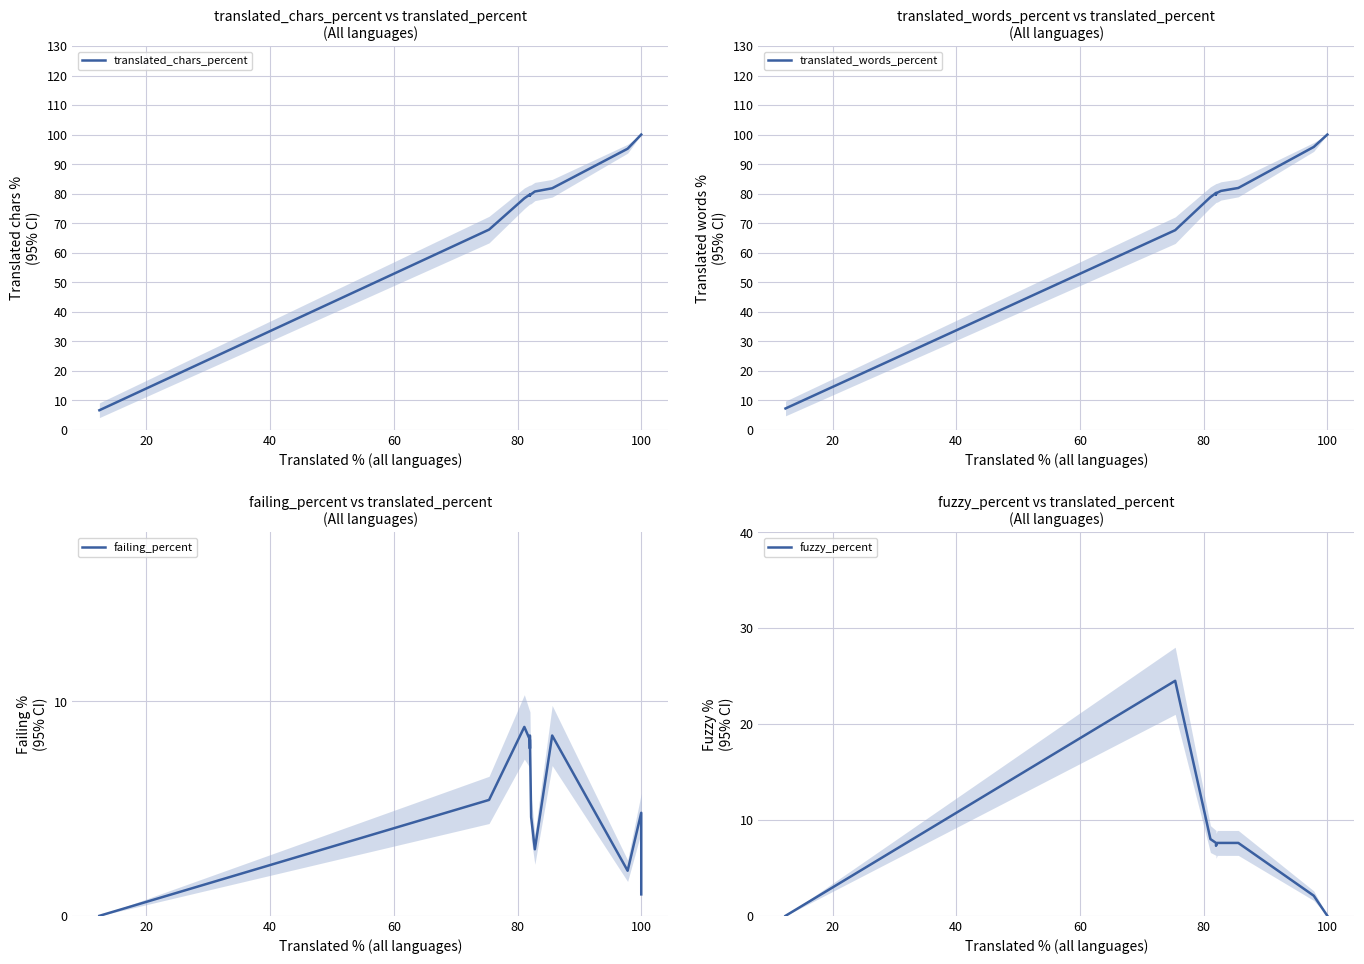

True or false: fuzzy_percent and translated_words_percent cross at least once.

False